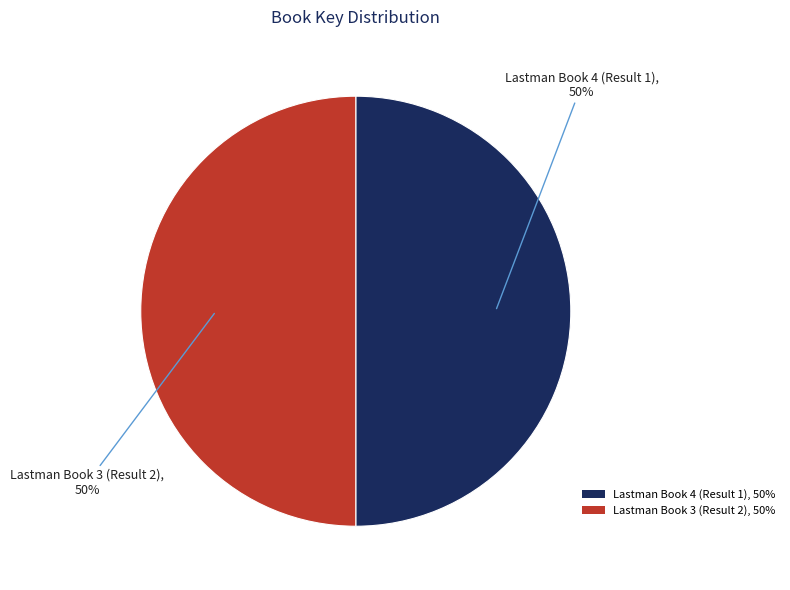

What is the ratio of the value at Lastman Book 4 (Result 1) to the value at Lastman Book 3 (Result 2)?

1.0